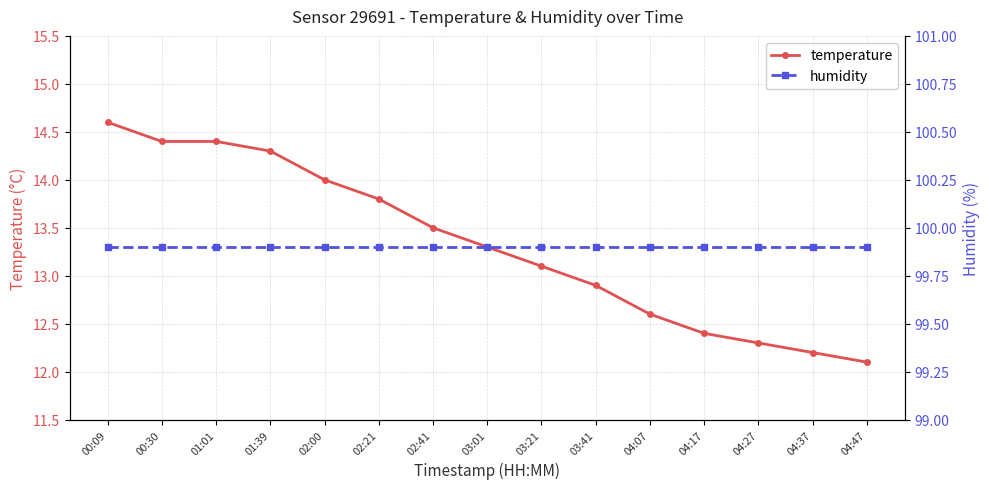

Where does the temperature series first go above 13?

00:09